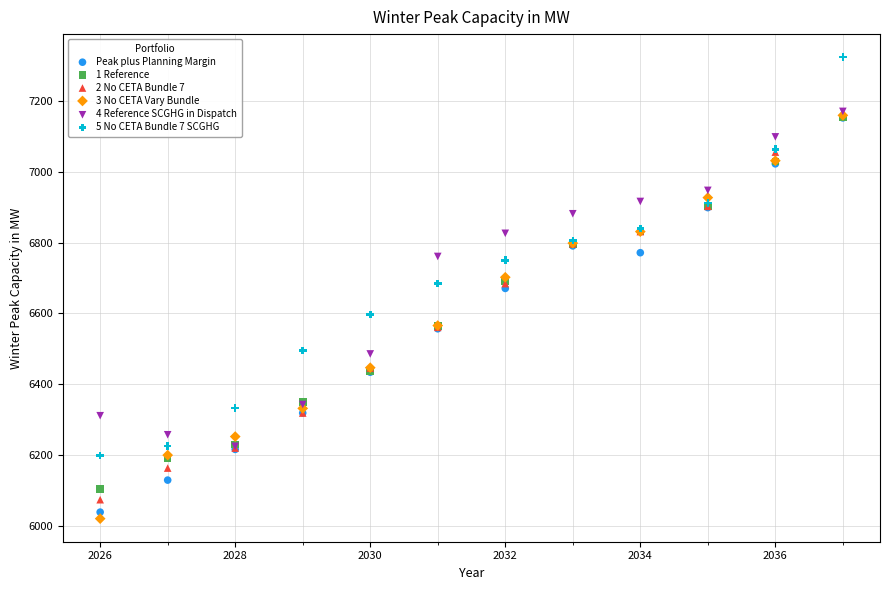

Which series contains the lowest Y value?

3 No CETA Vary Bundle